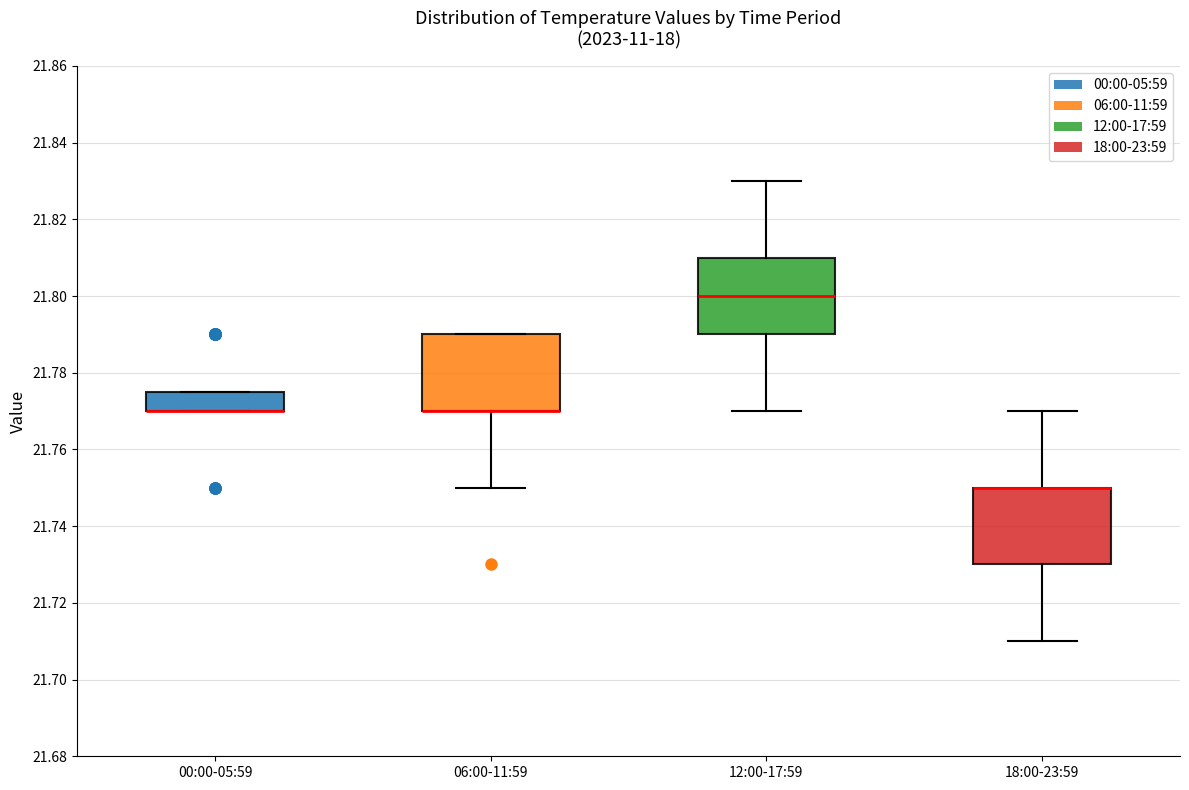

Reading left to right, transcribe this box plot: for each box, give where its median line is, the range the box spans, and where its two whiskers end, as read against the y-axis. The values are not printed on the chart, so give them approximately, as read against the axis.

00:00-05:59: median 21.770 (drawn on the box's lower edge), box 21.770 to 21.776, whiskers 21.770 to 21.776
06:00-11:59: median 21.770 (drawn on the box's lower edge), box 21.770 to 21.790, whiskers 21.750 to 21.790
12:00-17:59: median 21.800, box 21.790 to 21.810, whiskers 21.770 to 21.830
18:00-23:59: median 21.750 (drawn on the box's upper edge), box 21.730 to 21.750, whiskers 21.710 to 21.770